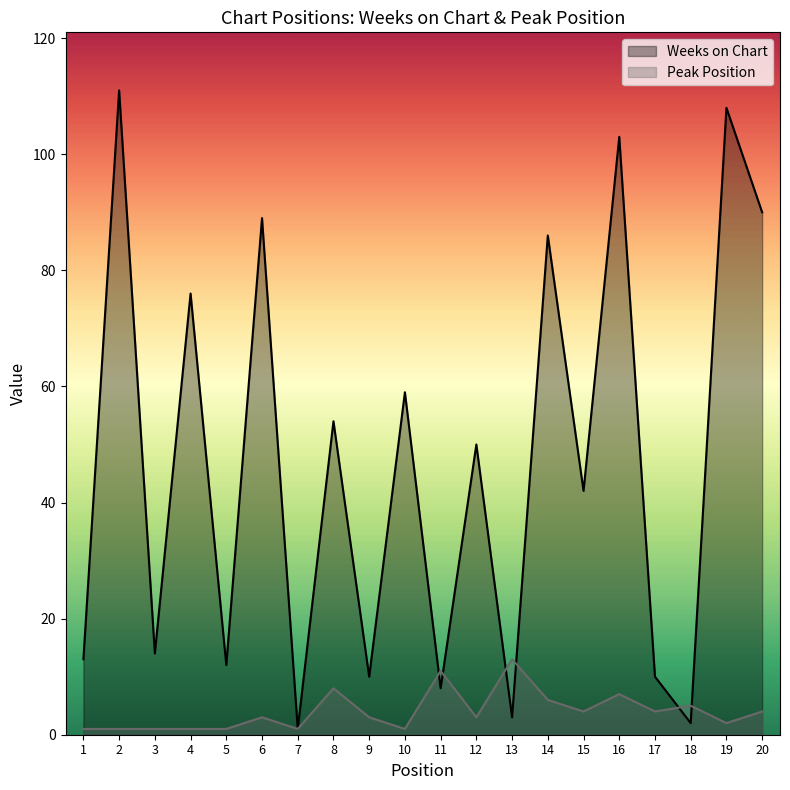

True or false: Weeks on Chart has a value of 4 at 5.

False